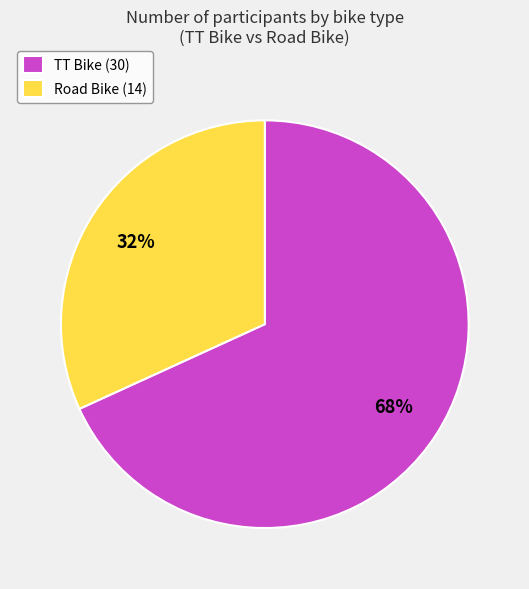

The TT Bike slice represents 68% of the pie. True or false?

True